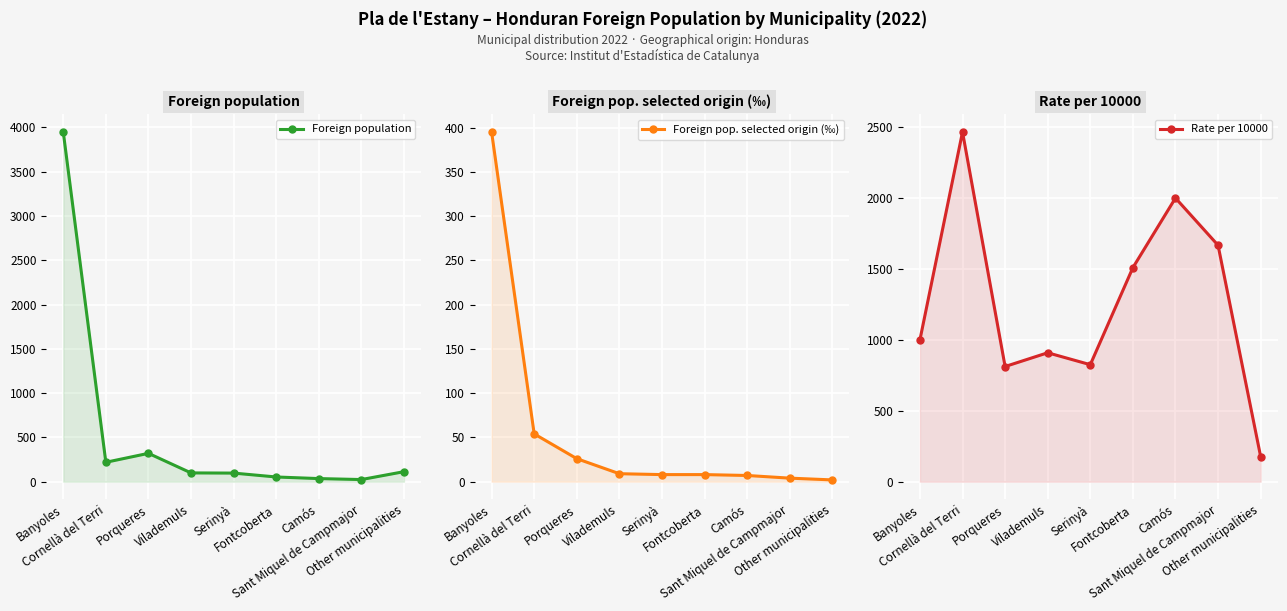

True or false: Foreign pop. selected origin (‰) and Foreign population cross at least once.

False